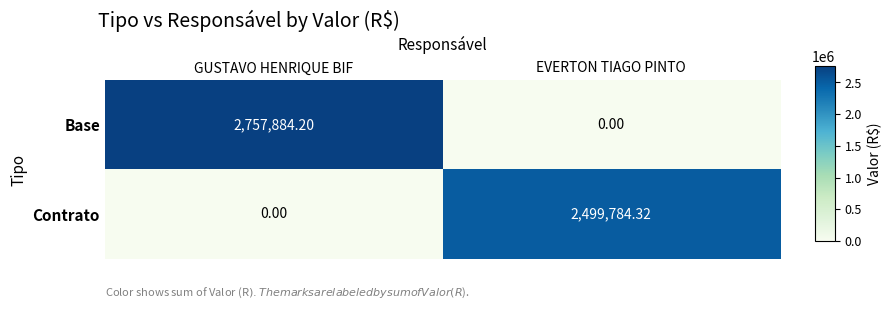

How many distinct data groups are displayed?

2